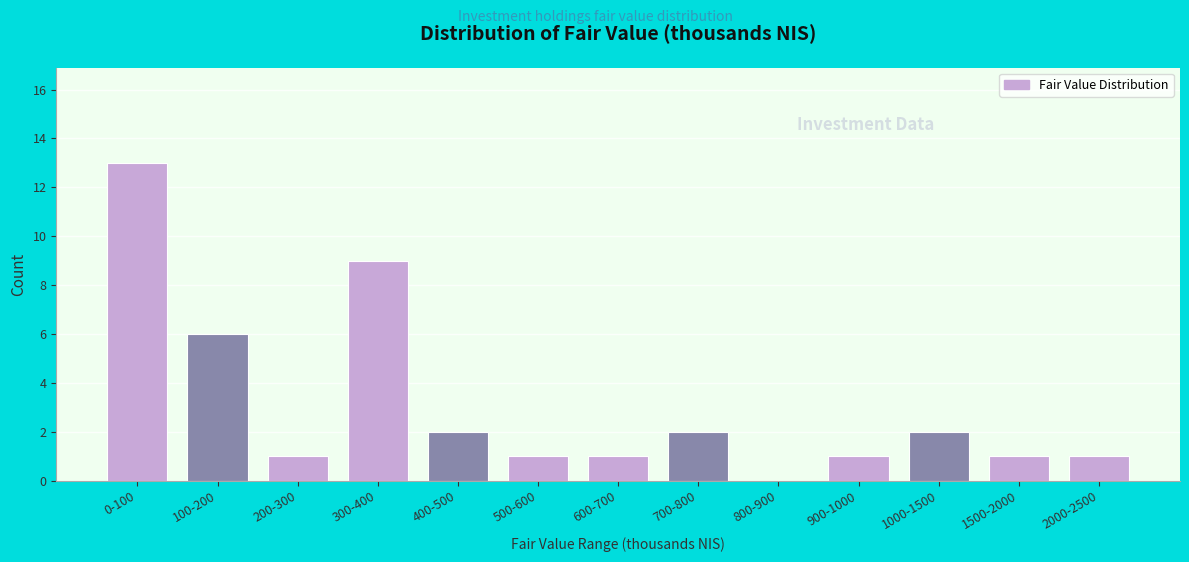

Reading right to left, list all the values displayed in this chart.

2000-2500=1	1500-2000=1	1000-1500=2	900-1000=1	800-900=0	700-800=2	600-700=1	500-600=1	400-500=2	300-400=9	200-300=1	100-200=6	0-100=13